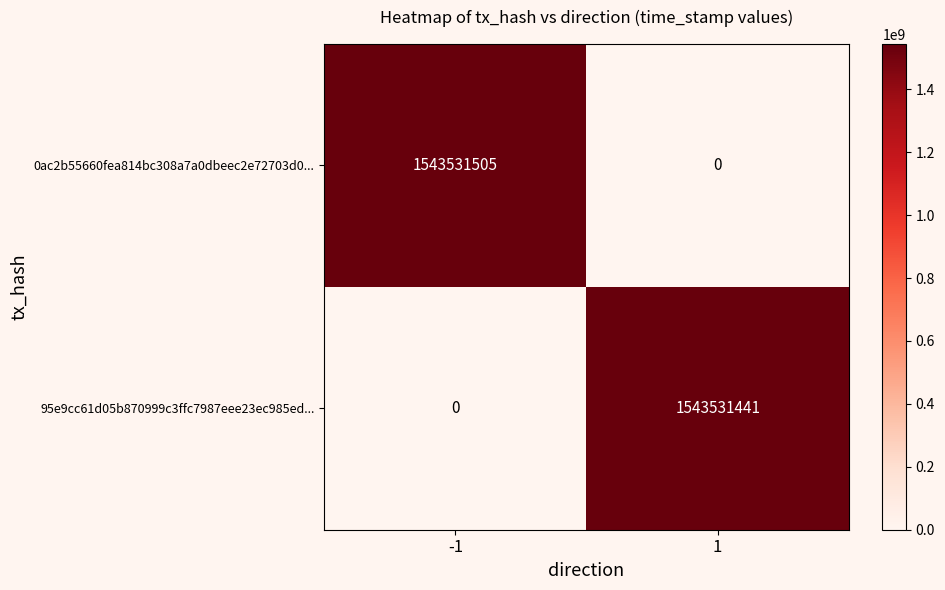

Is the value of 0ac2b55660fea814bc308a7a0dbeec2e72703d0... at 1 greater than the value of 95e9cc61d05b870999c3ffc7987eee23ec985ed... at 1?

No